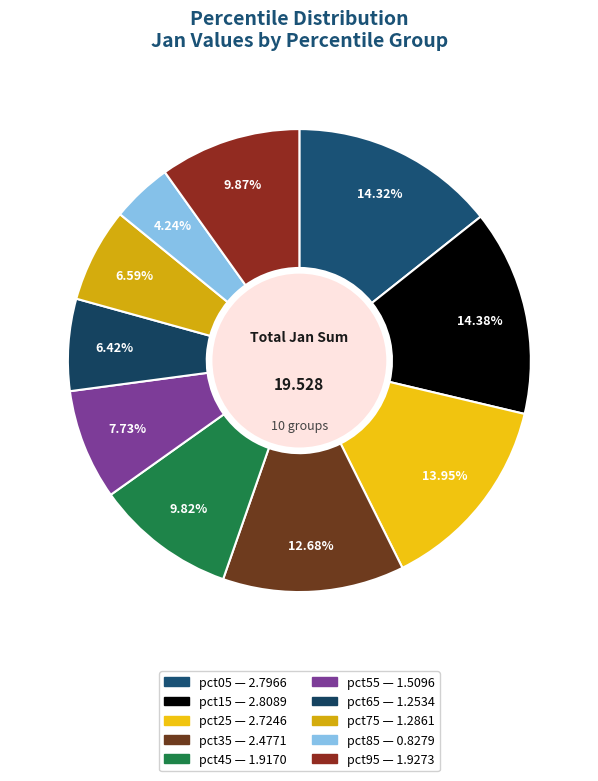

Is there any slice that represents more than half of the pie?

No